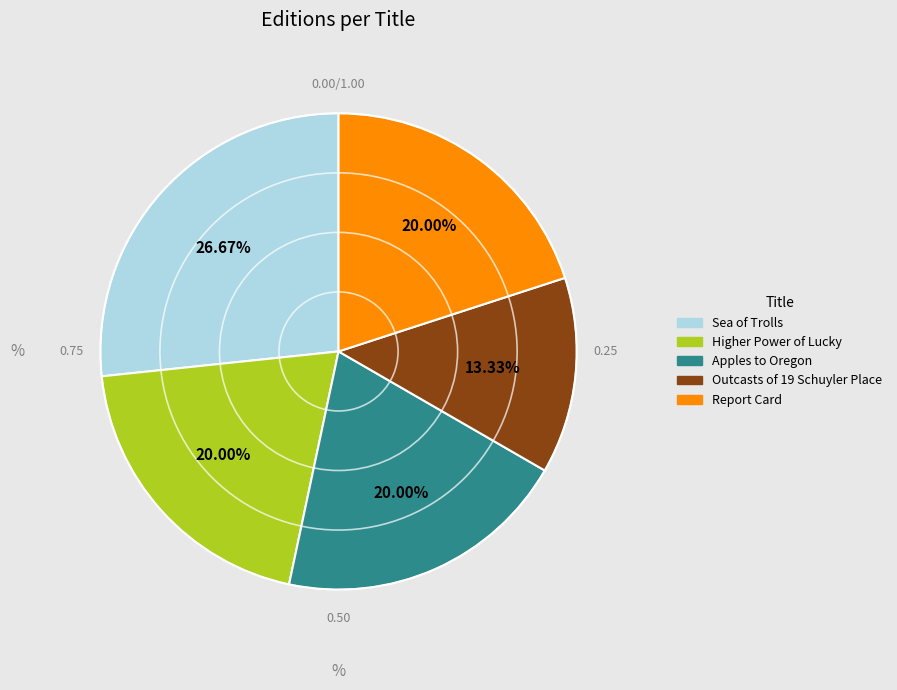

To the nearest percent, what percentage of the pie is Higher Power of Lucky?

20%